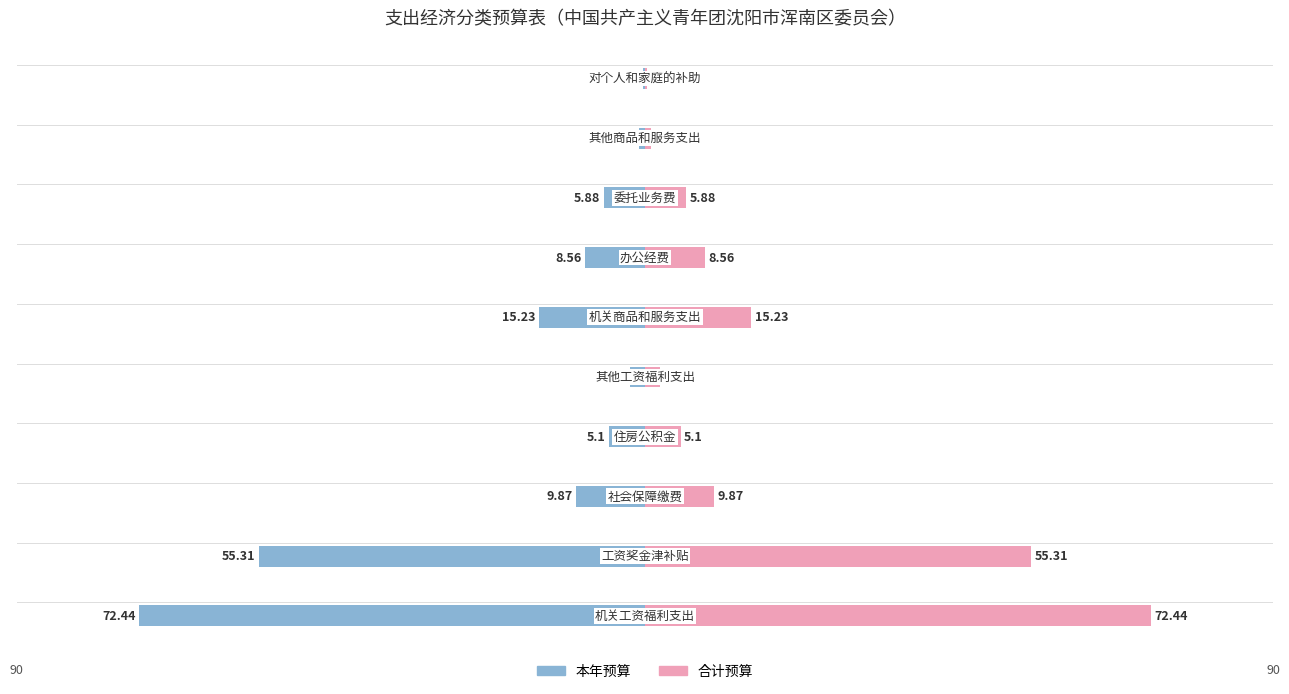

Which series has the largest total across all categories?

合计预算